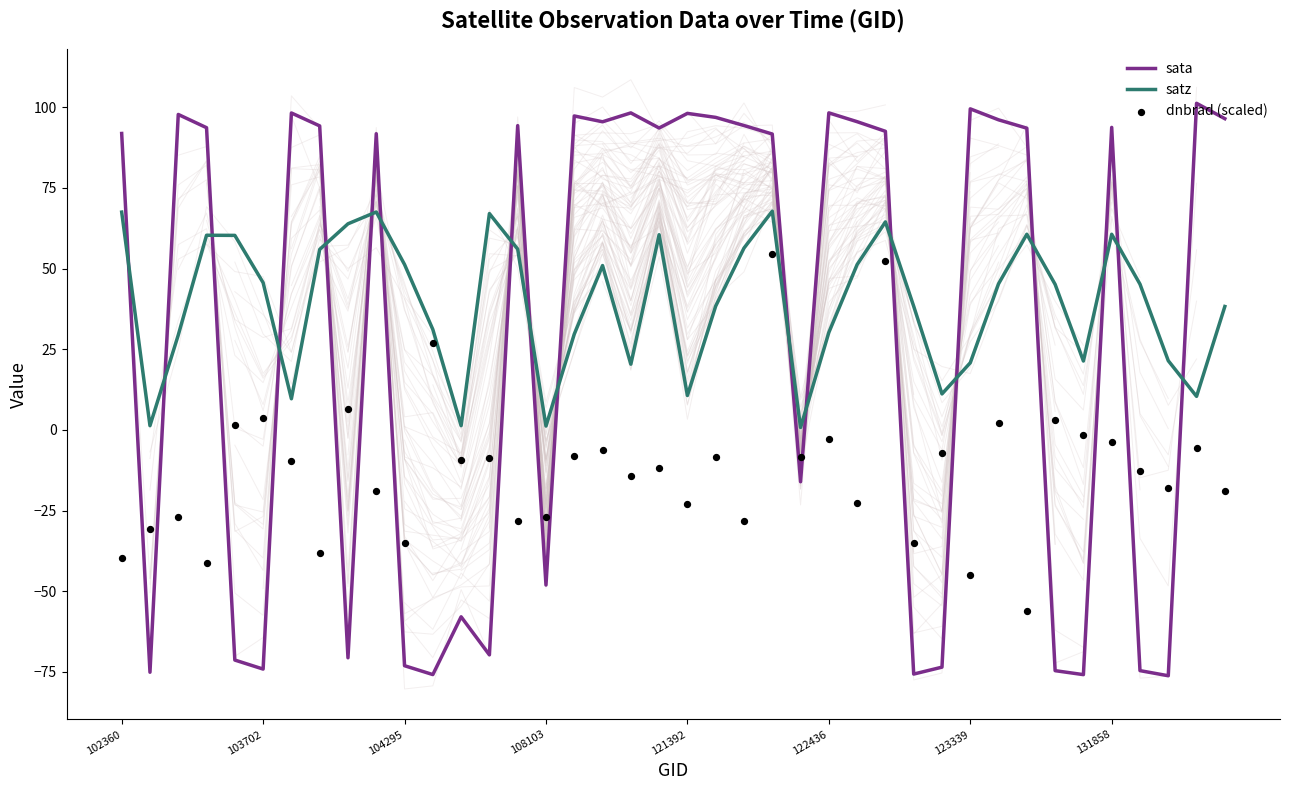

Which series has the largest total across all categories?

satz